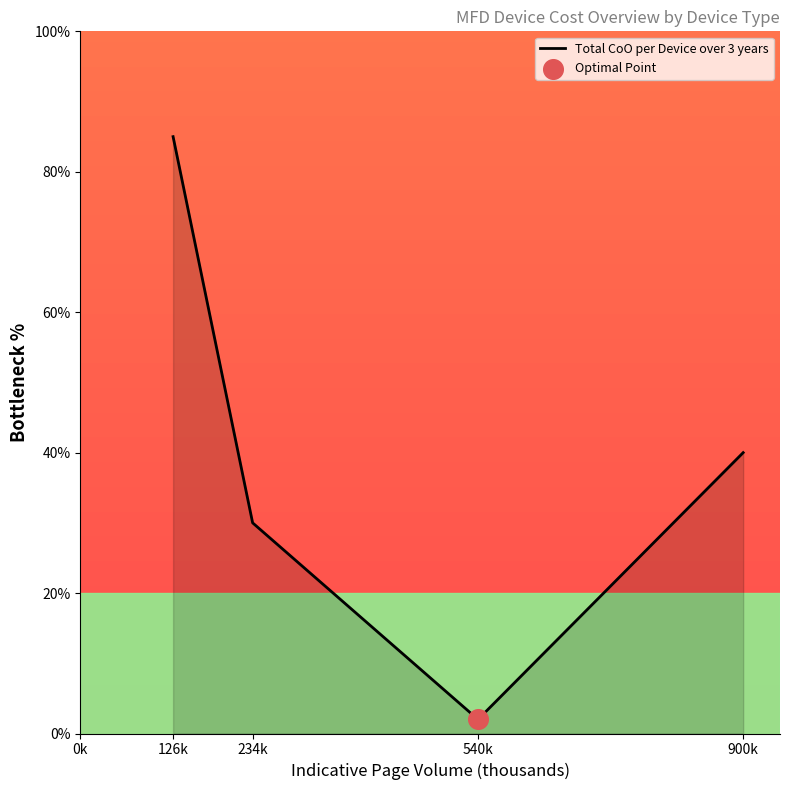

Approximately how many times larger is the value at 126k compared to 234k?

2.8